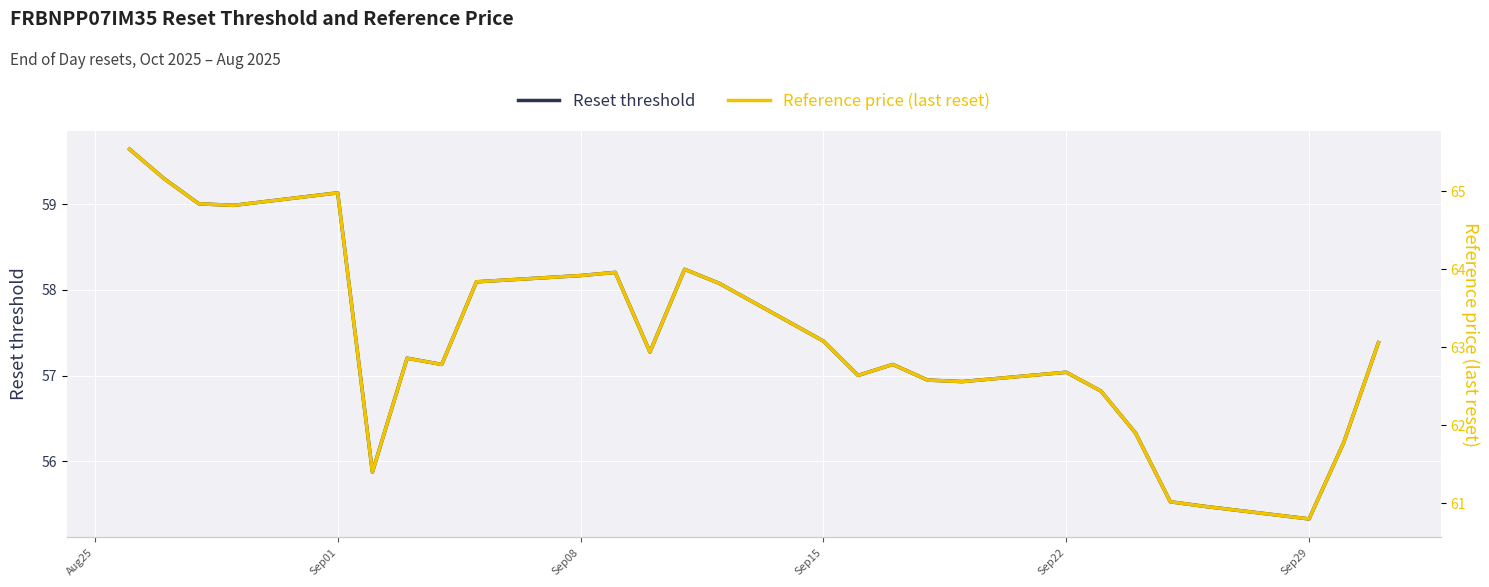

Where is the first local maximum for Reset threshold?

Sep01